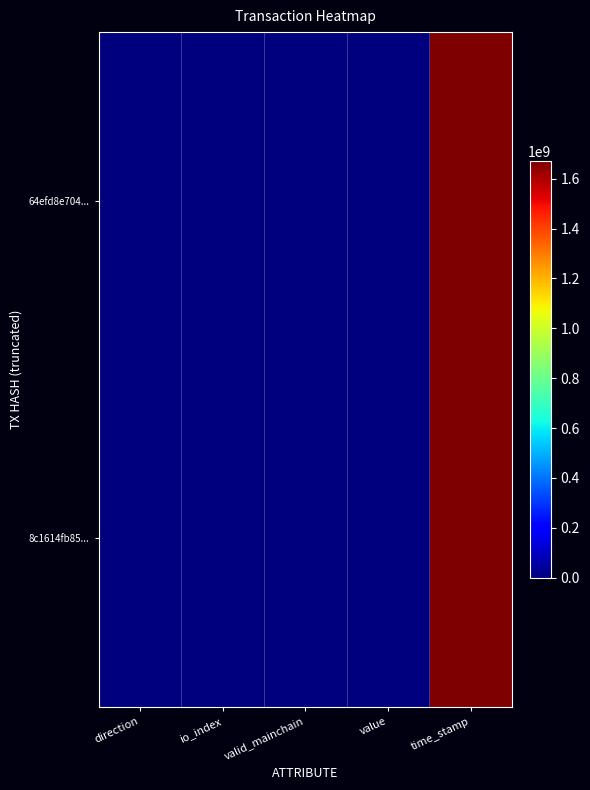

Reading left to right, what are all the values shown in this chart?

64efd8e704...: direction=-1.0	io_index=0.0	valid_mainchain=1.0	value=11.9	time_stamp=1669688397.0
8c1614fb85...: direction=1.0	io_index=3.0	valid_mainchain=1.0	value=11.9	time_stamp=1669290578.0